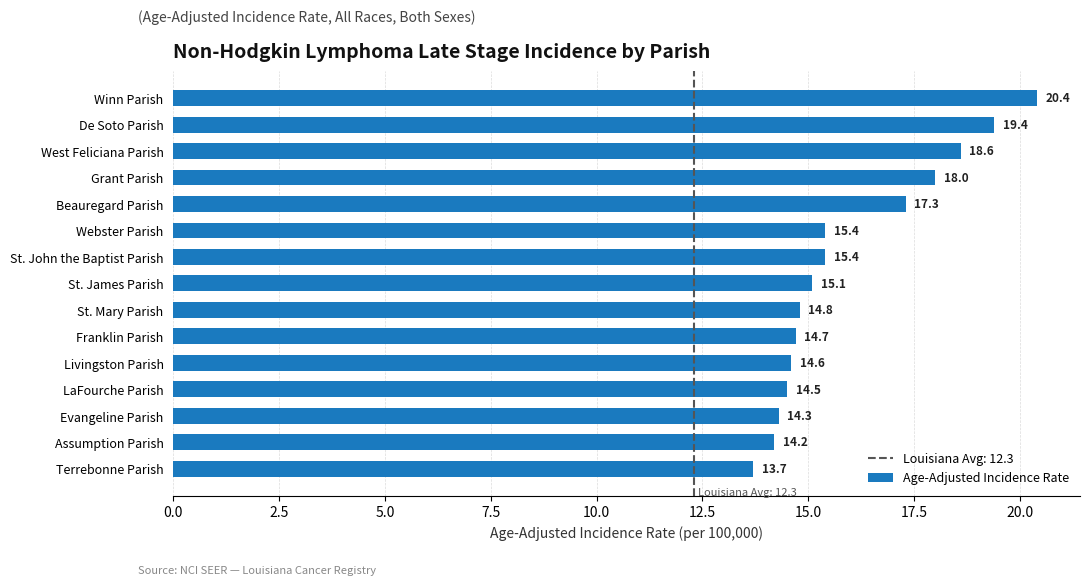

Is it true that the value at Assumption Parish is 14.2?

True